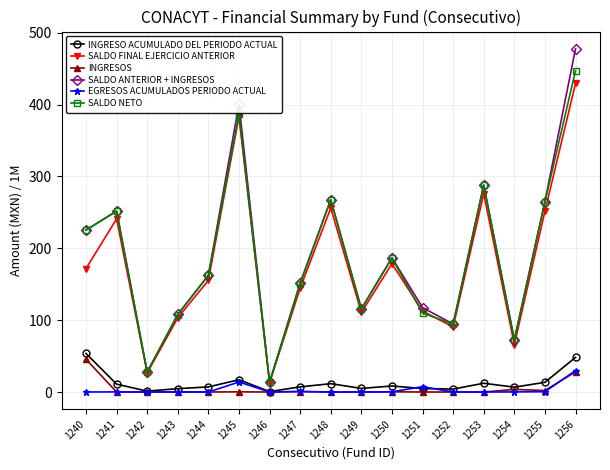

True or false: INGRESO ACUMULADO DEL PERIODO ACTUAL has more than 1 interior local peaks.

True